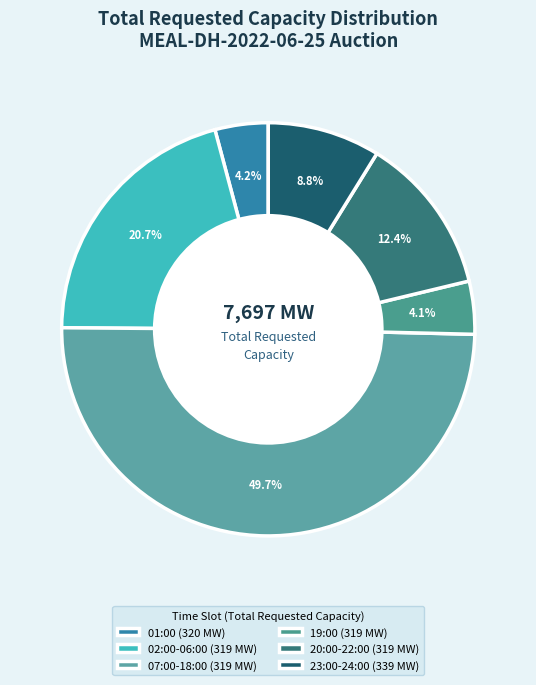

Count the number of slices in the pie.

6